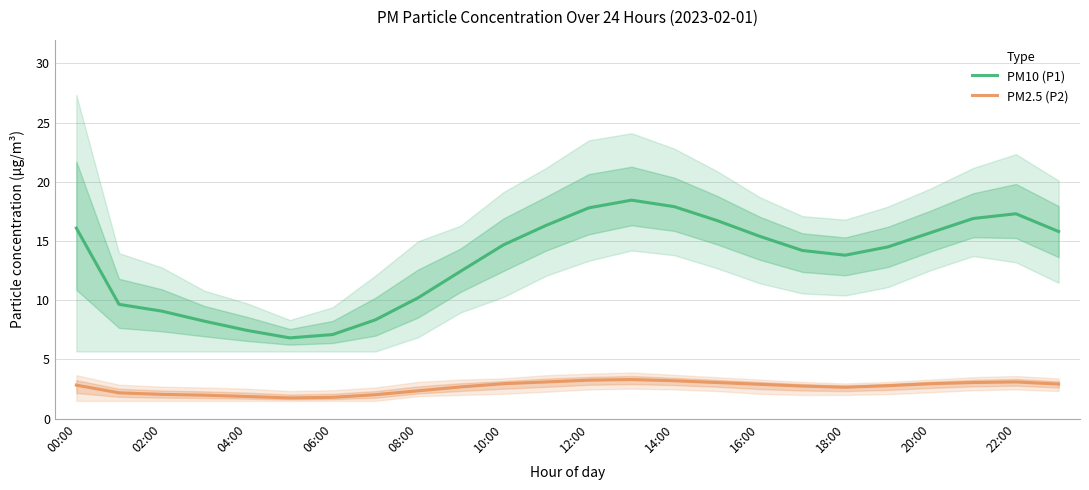

True or false: PM10 (P1) and PM2.5 (P2) intersect in this chart.

False